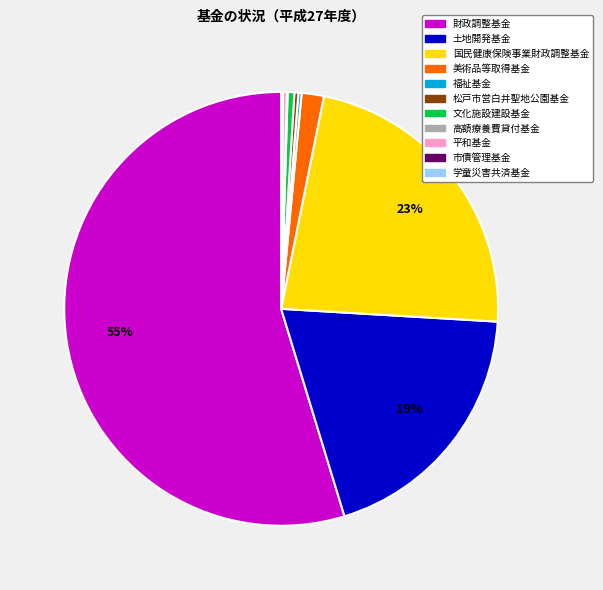

Combined, do 文化施設建設基金 and 松戸市営白井聖地公園基金 account for over 50%?

No